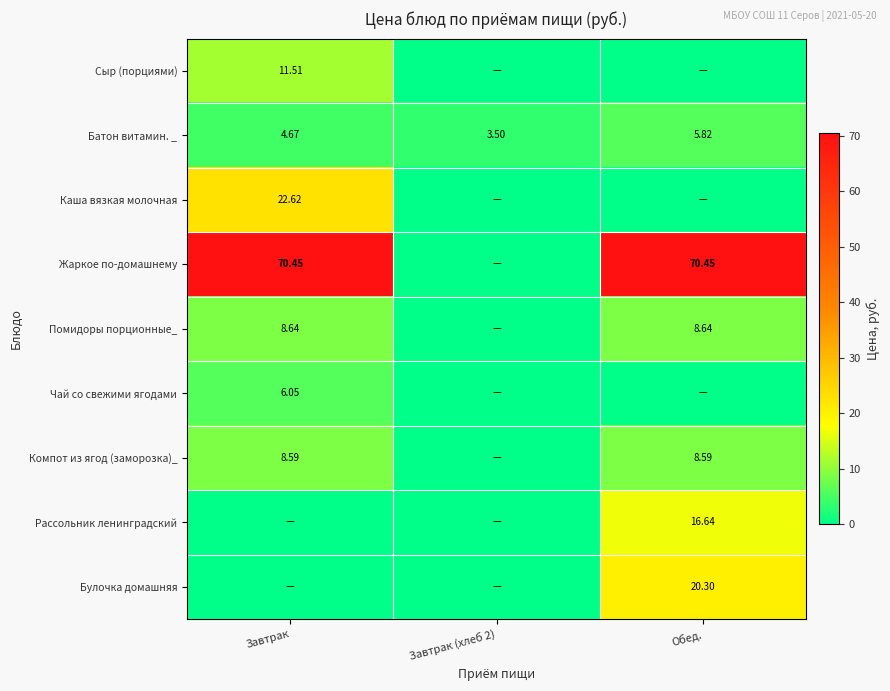

Is the value of Батон витамин. _ at Завтрак greater than the value of Каша вязкая молочная at Завтрак?

No